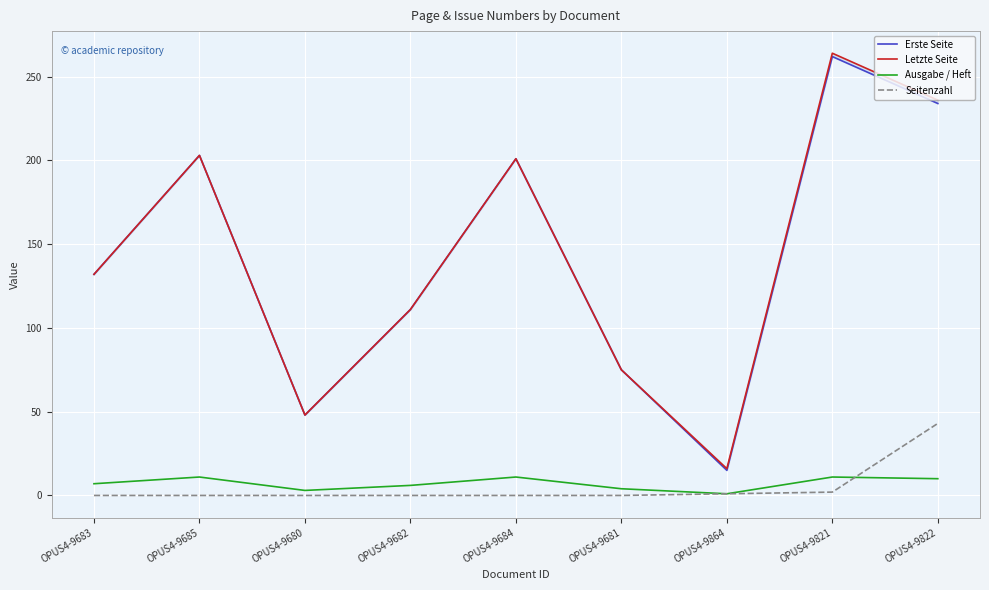

What is the label of the 2nd point from the right?

OPUS4-9821